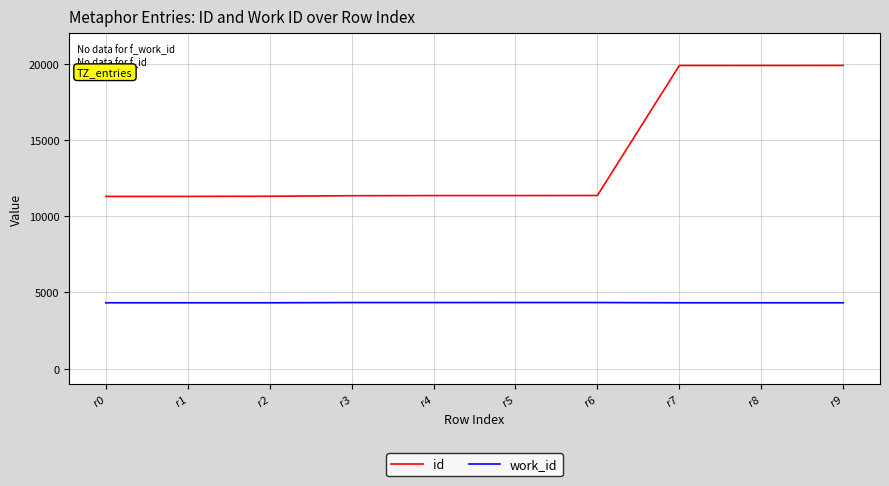

What is the spread (max minus min) of values at r6?

7015